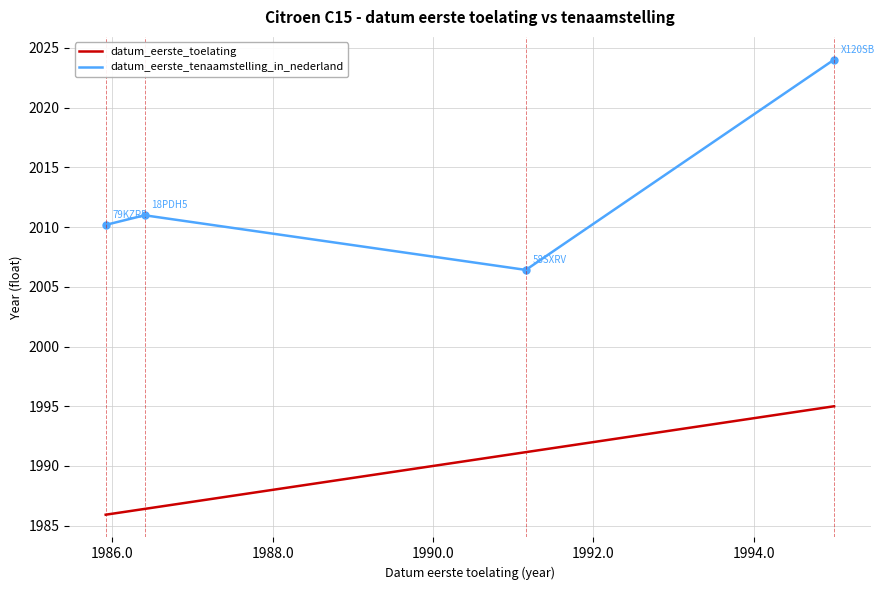

What is the difference between the maximum and second lowest values in the datum_eerste_tenaamstelling_in_nederland series?

13.8